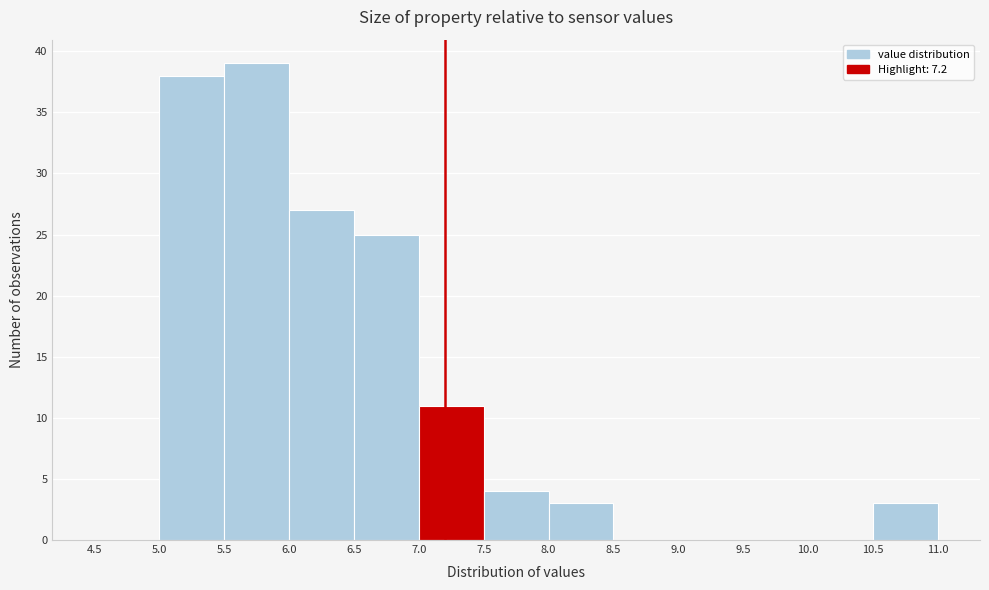

Reading left to right, transcribe this chart: for each bar, give the range it covers on the x-axis and its height. The values are not printed on the chart, so give them approximately, as read against the axis.

4.5 to 5.0: 0
5.0 to 5.5: 38
5.5 to 6.0: 39
6.0 to 6.5: 27
6.5 to 7.0: 25
7.0 to 7.5: 11
7.5 to 8.0: 4
8.0 to 8.5: 3
8.5 to 9.0: 0
9.0 to 9.5: 0
9.5 to 10.0: 0
10.0 to 10.5: 0
10.5 to 11.0: 3